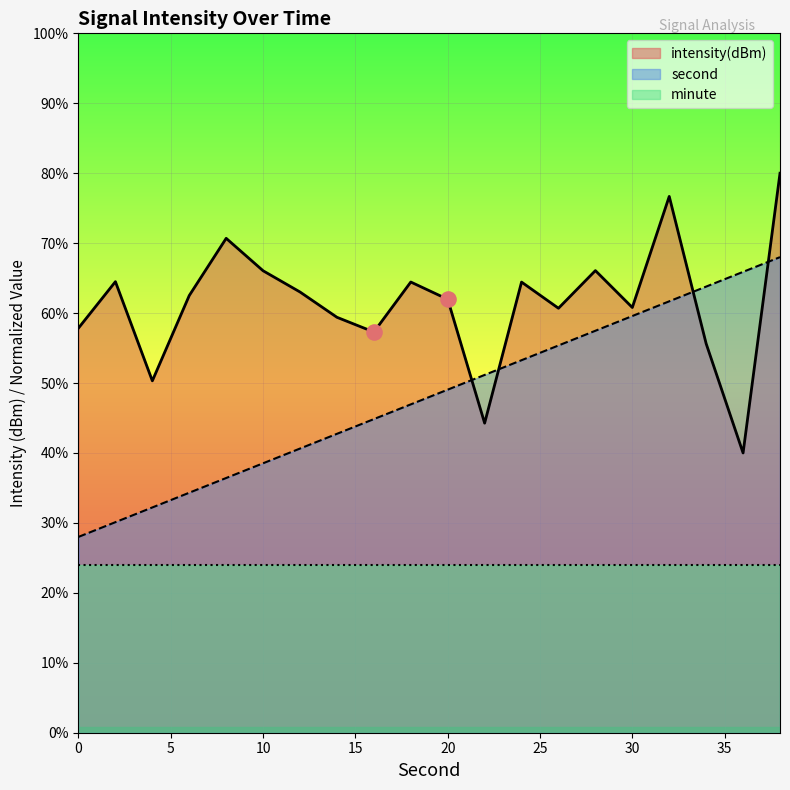

Which series has the largest total across all categories?

intensity